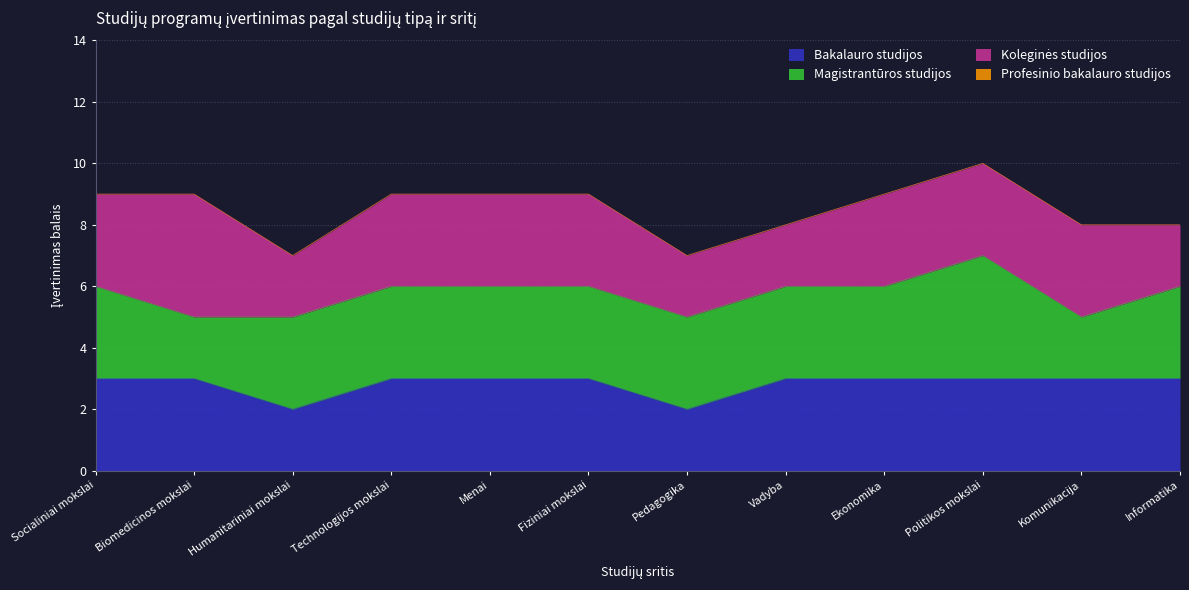

List the labels in order of Magistrantūros studijos value, smallest first.

Biomedicinos mokslai, Komunikacija, Socialiniai mokslai, Humanitariniai mokslai, Technologijos mokslai, Menai, Fiziniai mokslai, Pedagogika, Vadyba, Ekonomika, Informatika, Politikos mokslai